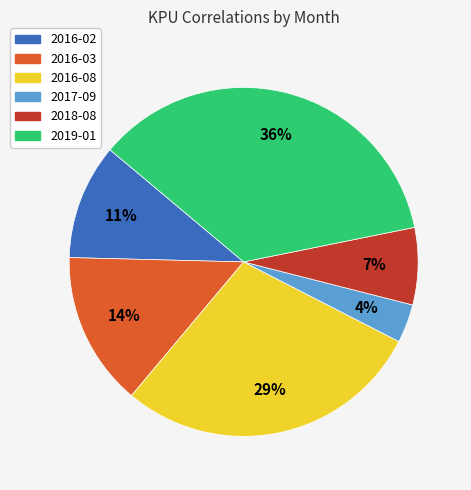

Do 2017-09 and 2016-03 together represent more than half of the pie?

No